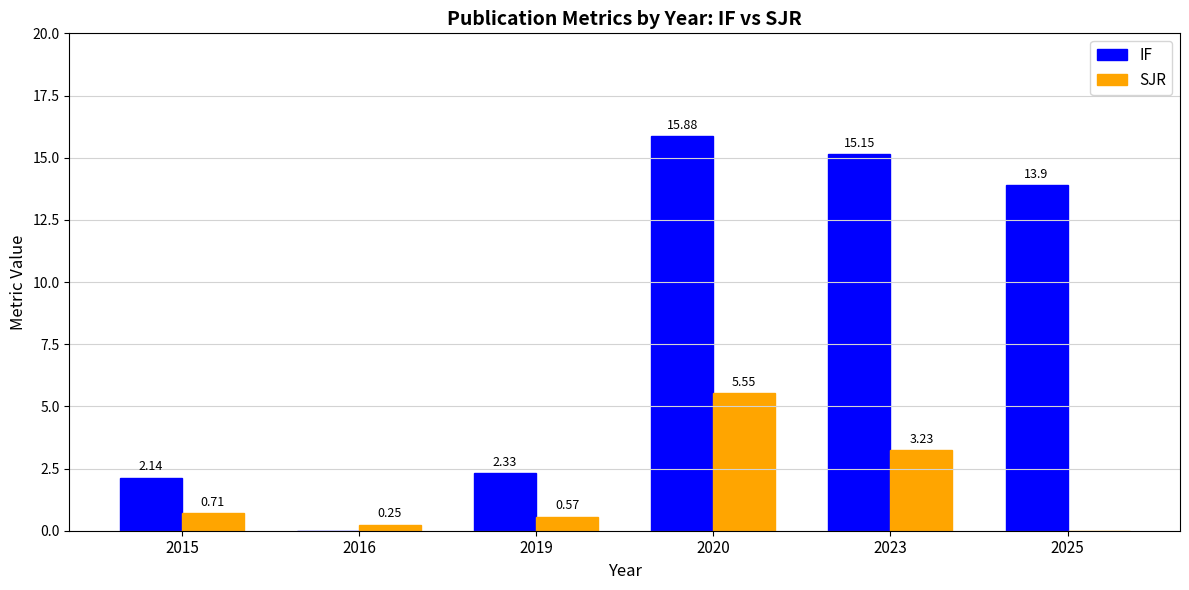

Where does the IF series first go above 13?

2020